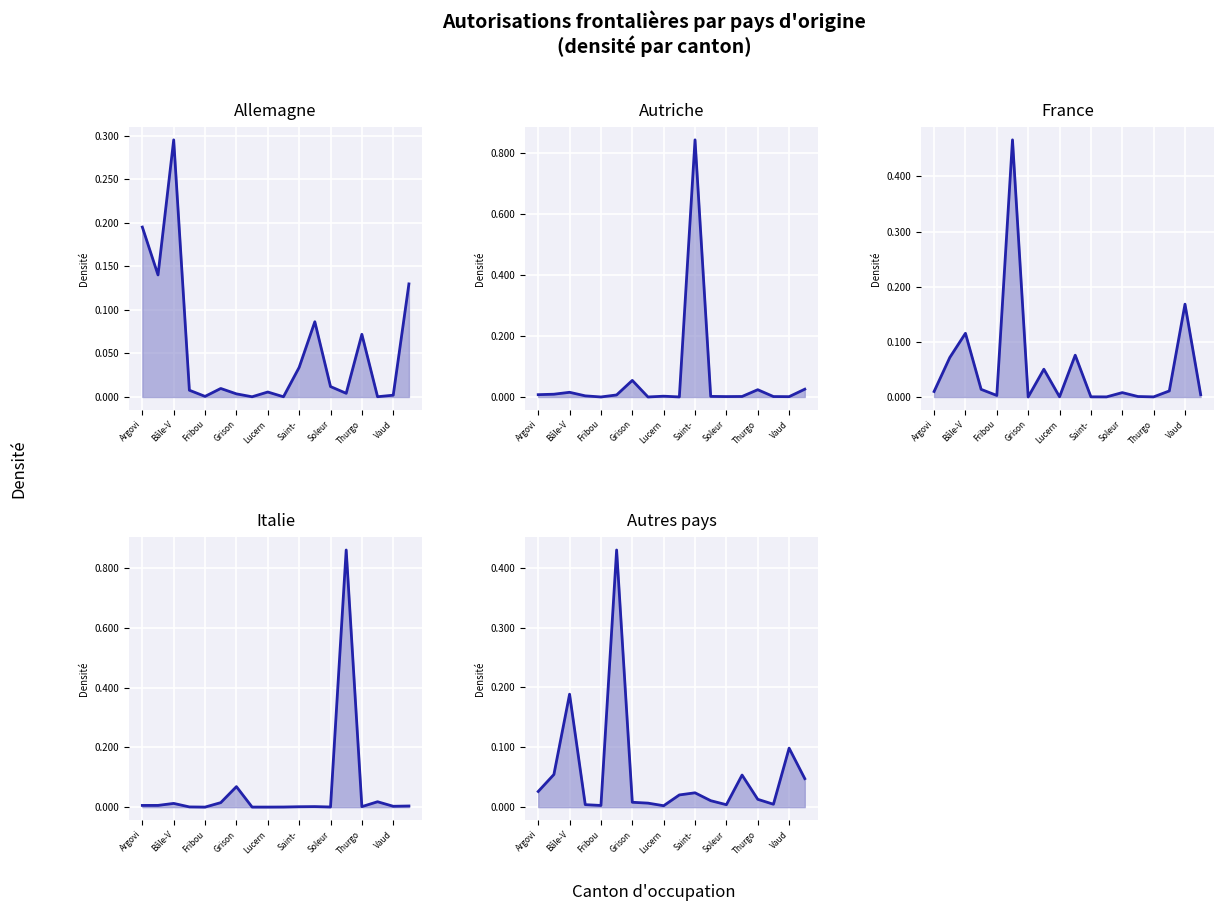

What is the label of the 3rd point from the left?

Bâle-V